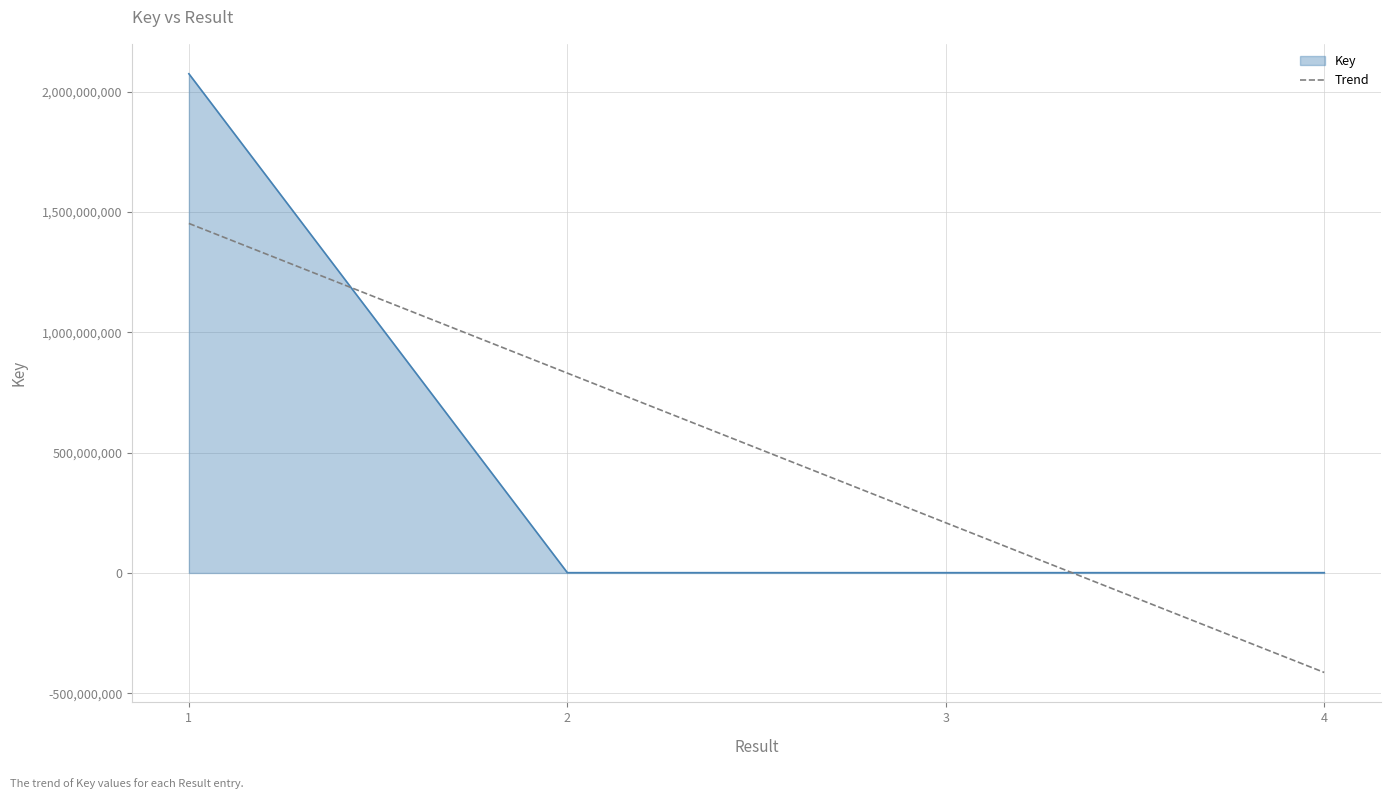

The value at 2 is 355410. True or false?

False